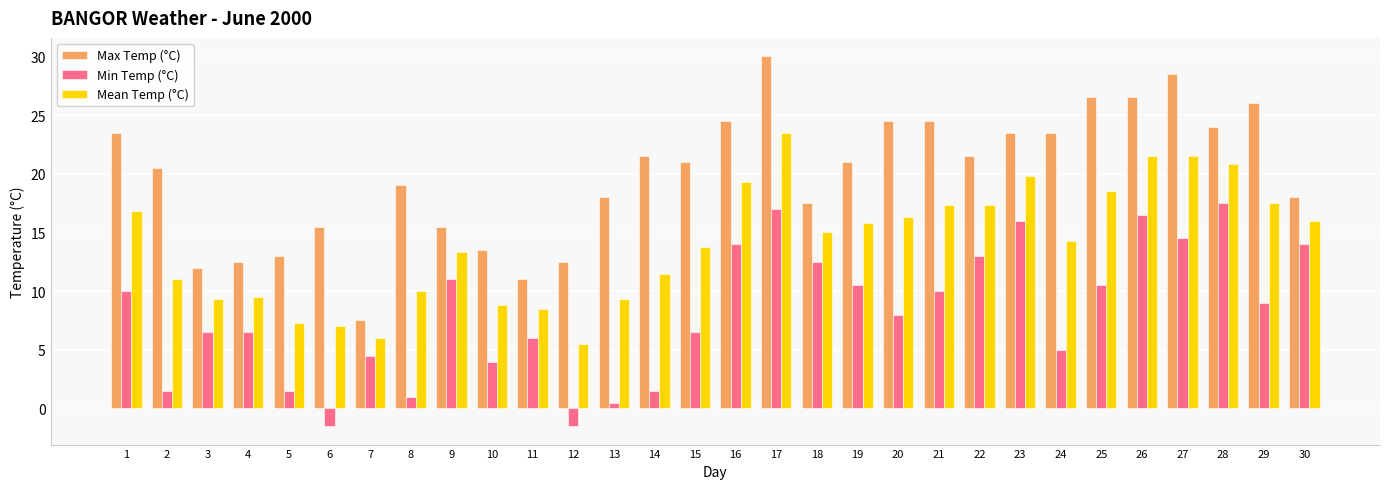

Which series changed the most between 5 and 25?

Max Temp (°C)